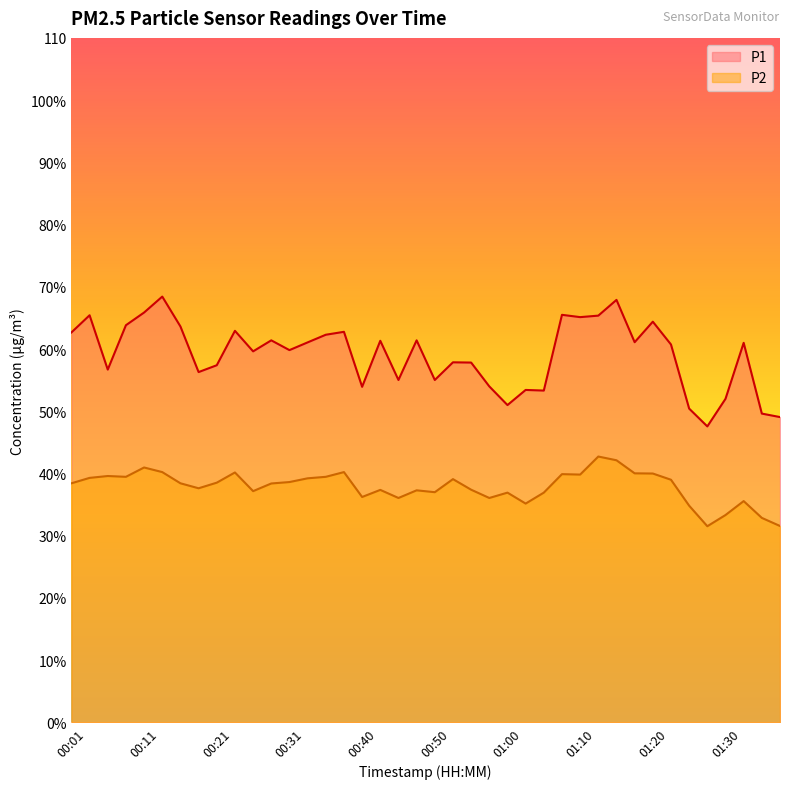

At which label does P2 reach its peak?

01:12